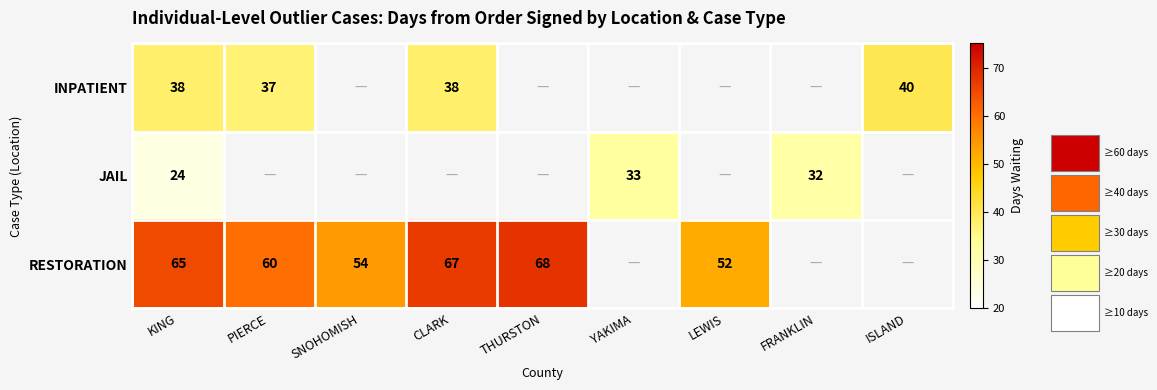

The value of INPATIENT at PIERCE is 37. True or false?

True